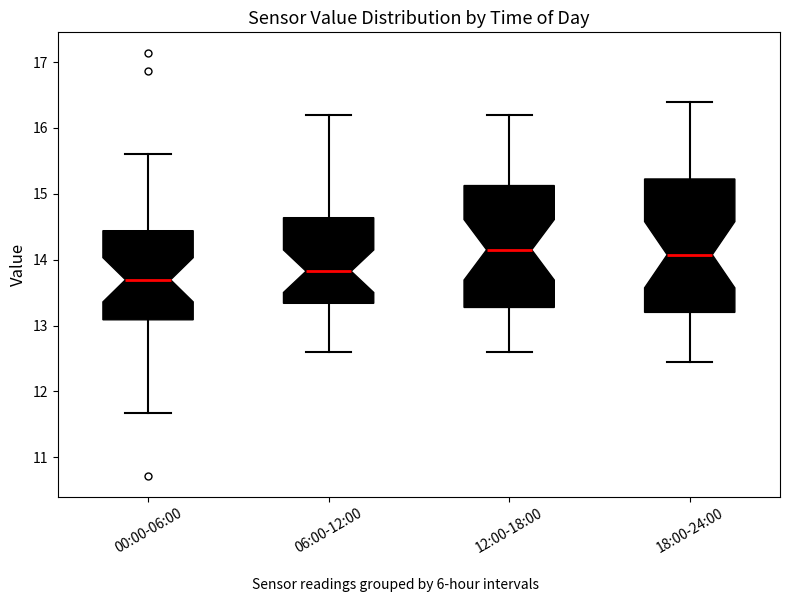

Which box is the tallest, from its lower edge to its upper edge?

18:00-24:00